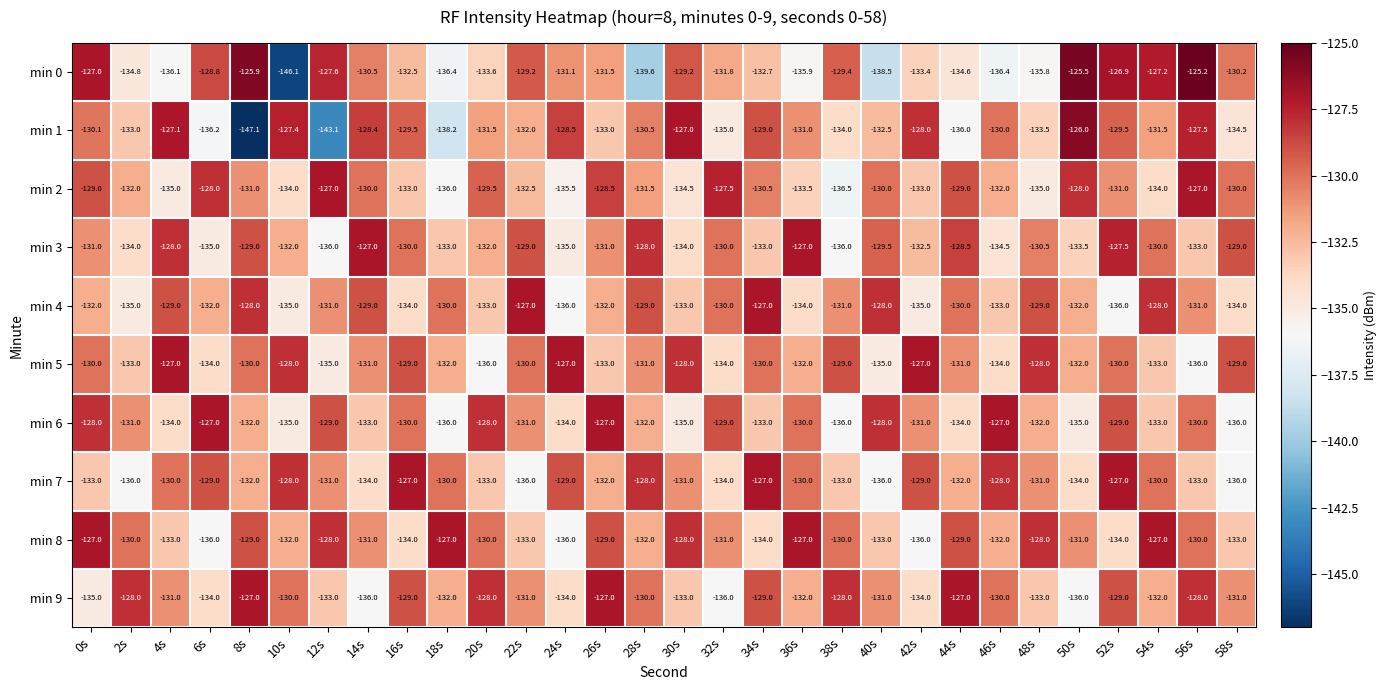

What is the difference between the highest and lowest values at 20s?

8.0